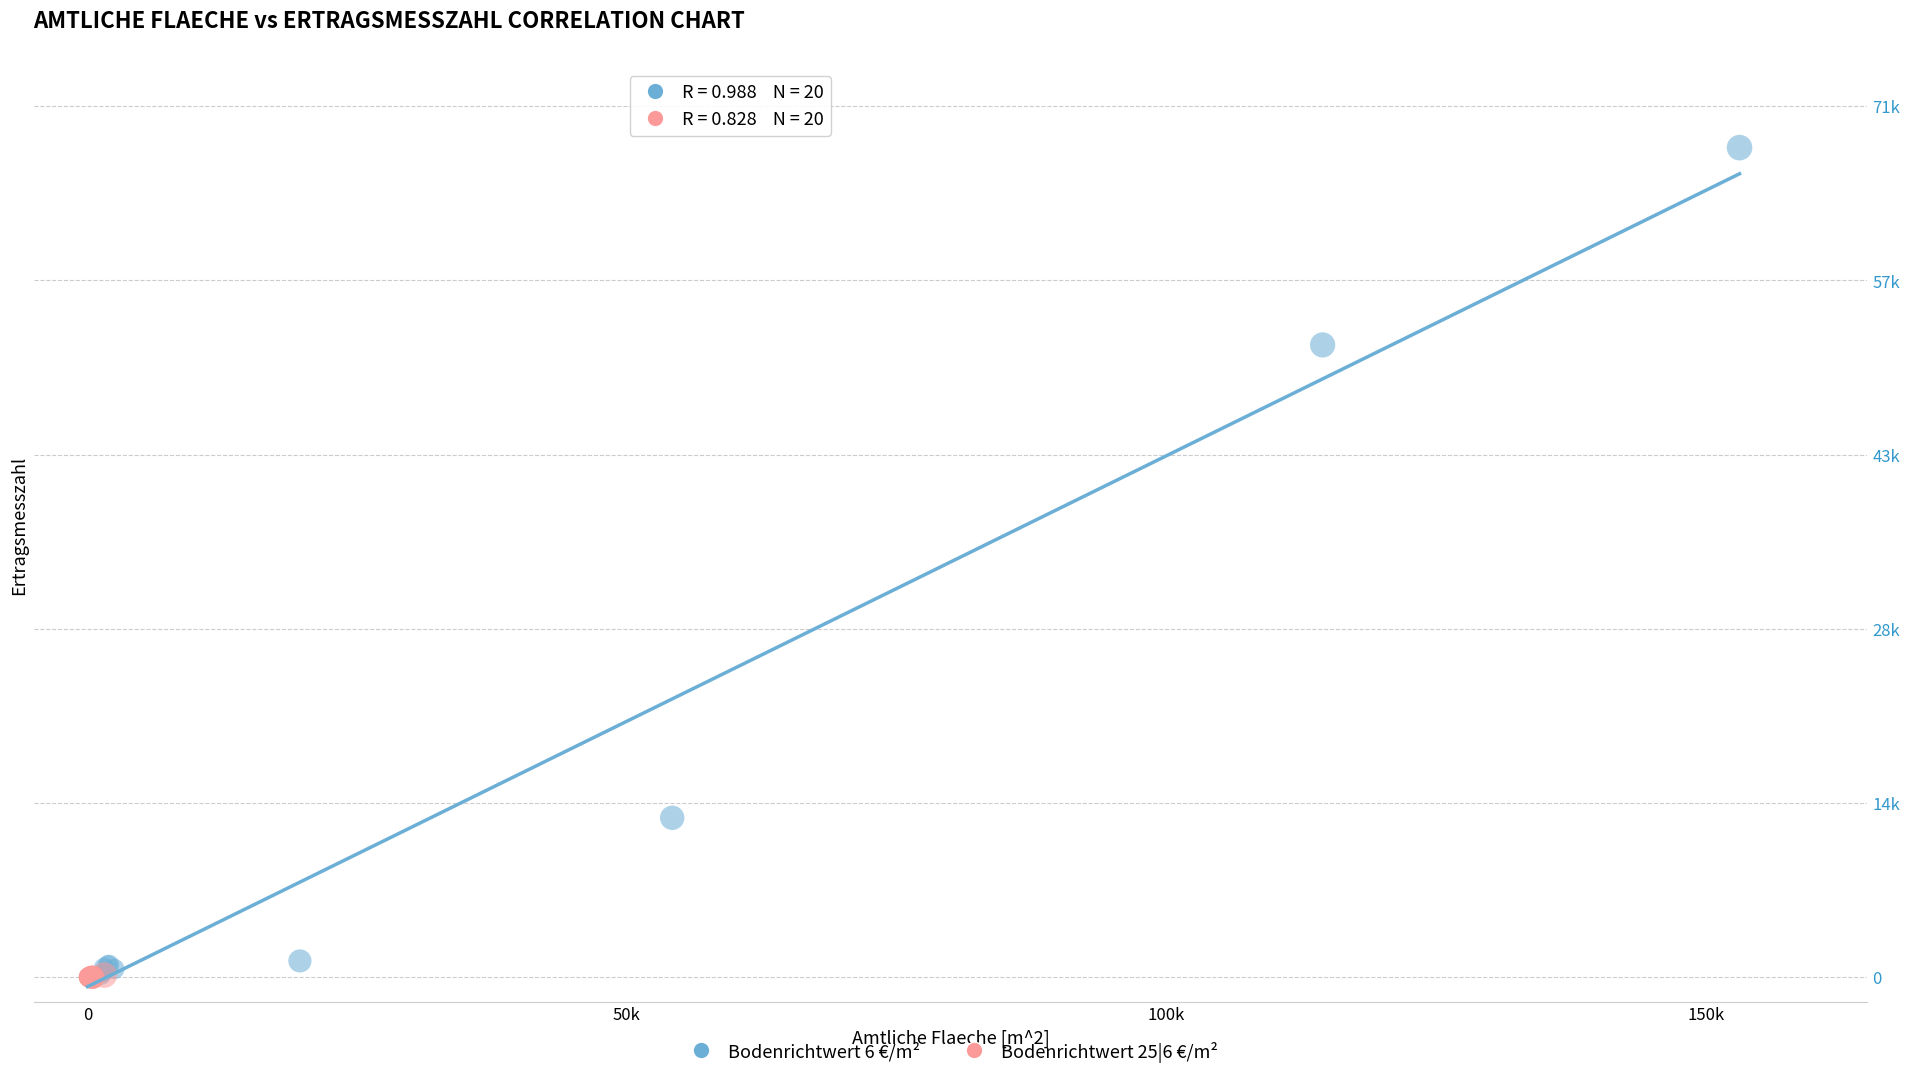

What are all the series names shown in the legend?

Bodenrichtwert 6 €/m², Bodenrichtwert 25|6 €/m²